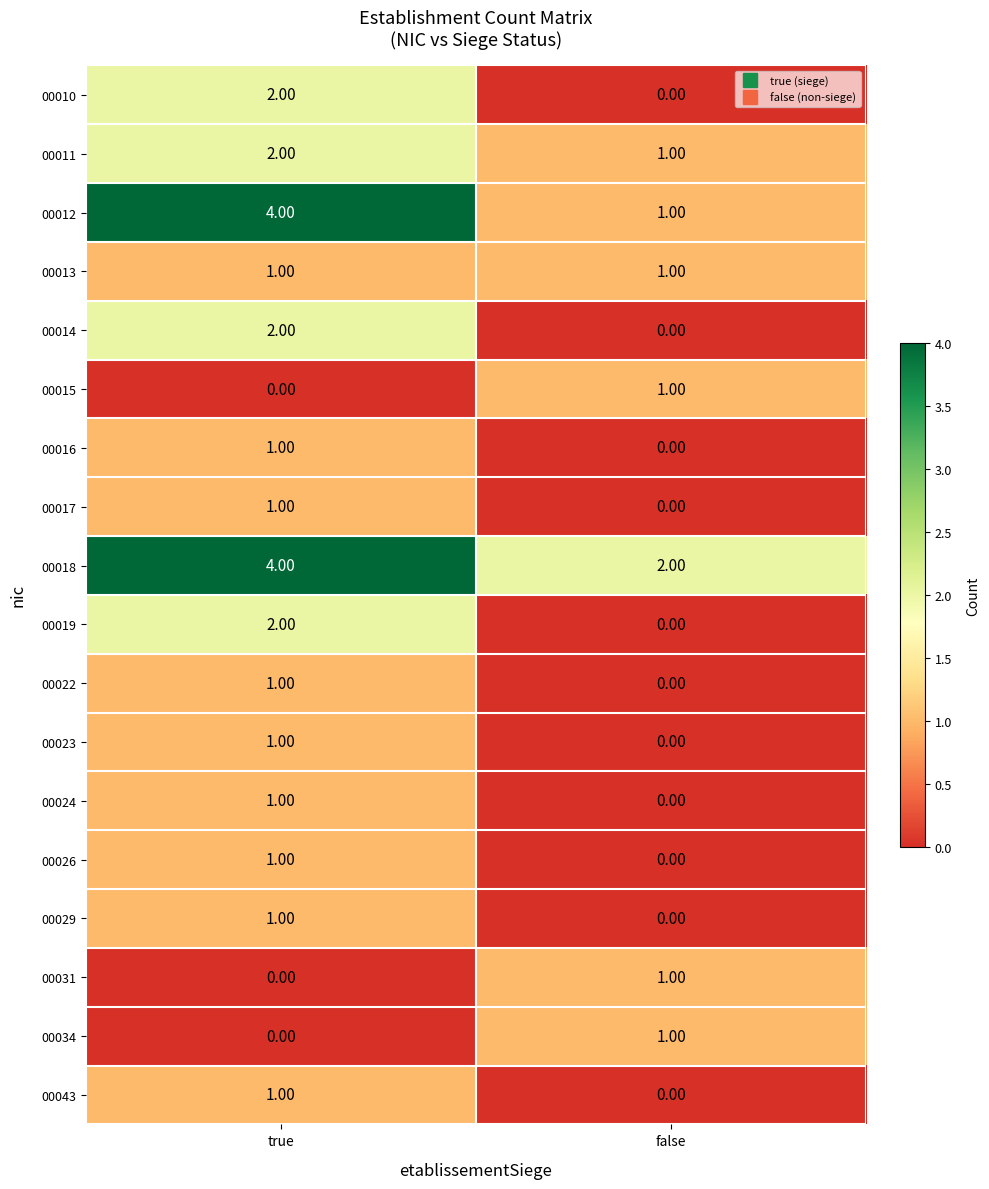

At which label is 00026 closest to 0?

false